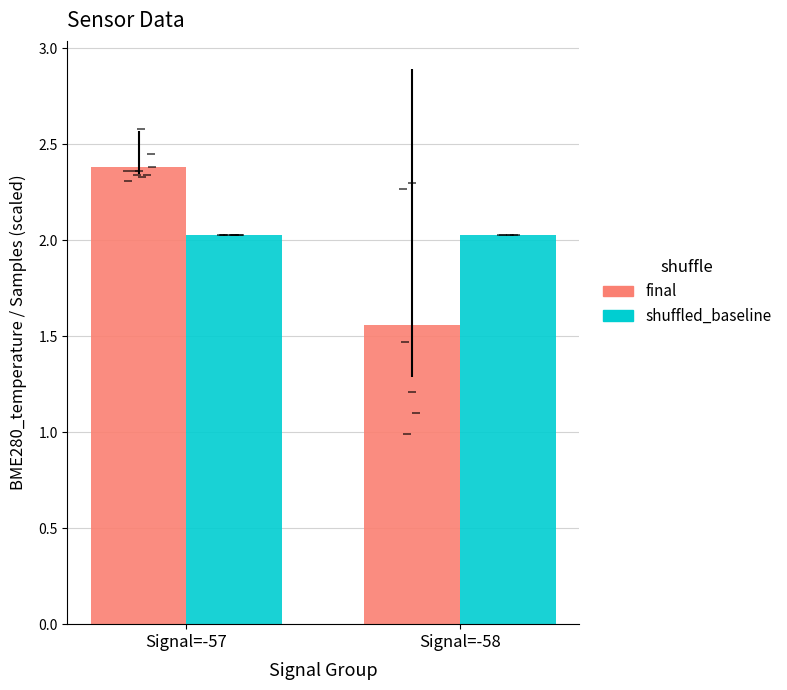

What is the lowest value of the shuffled_baseline series?

2.0